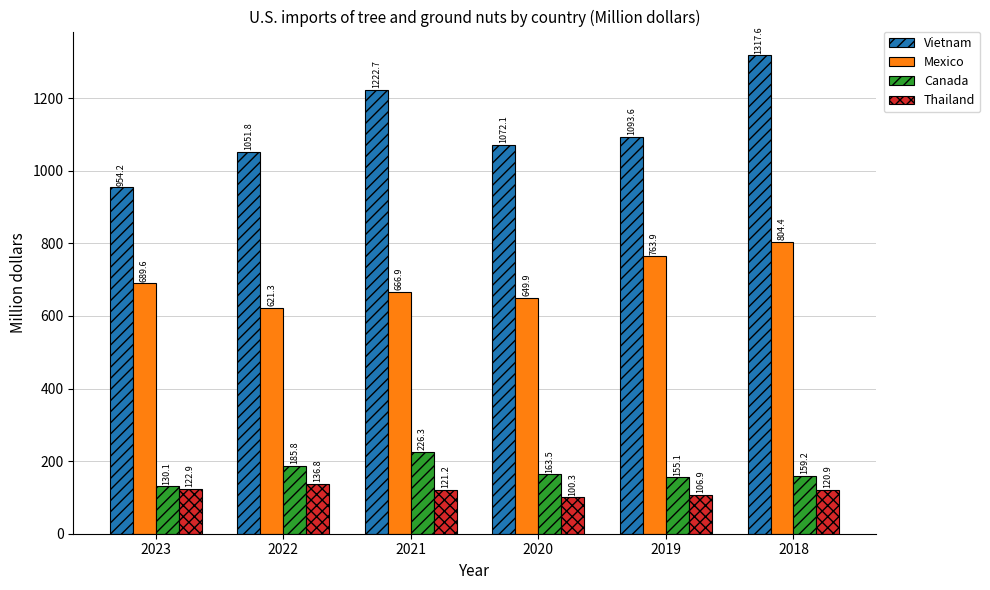

At which label does Vietnam first exceed 1093?

2021